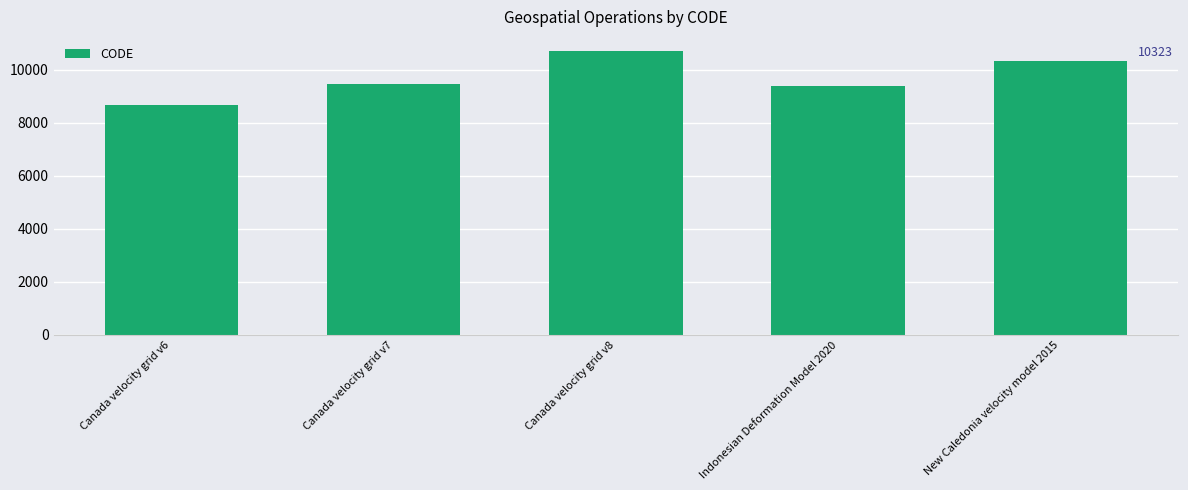

What is the sum of the values at Indonesian Deformation Model 2020 and Canada velocity grid v6?

18051